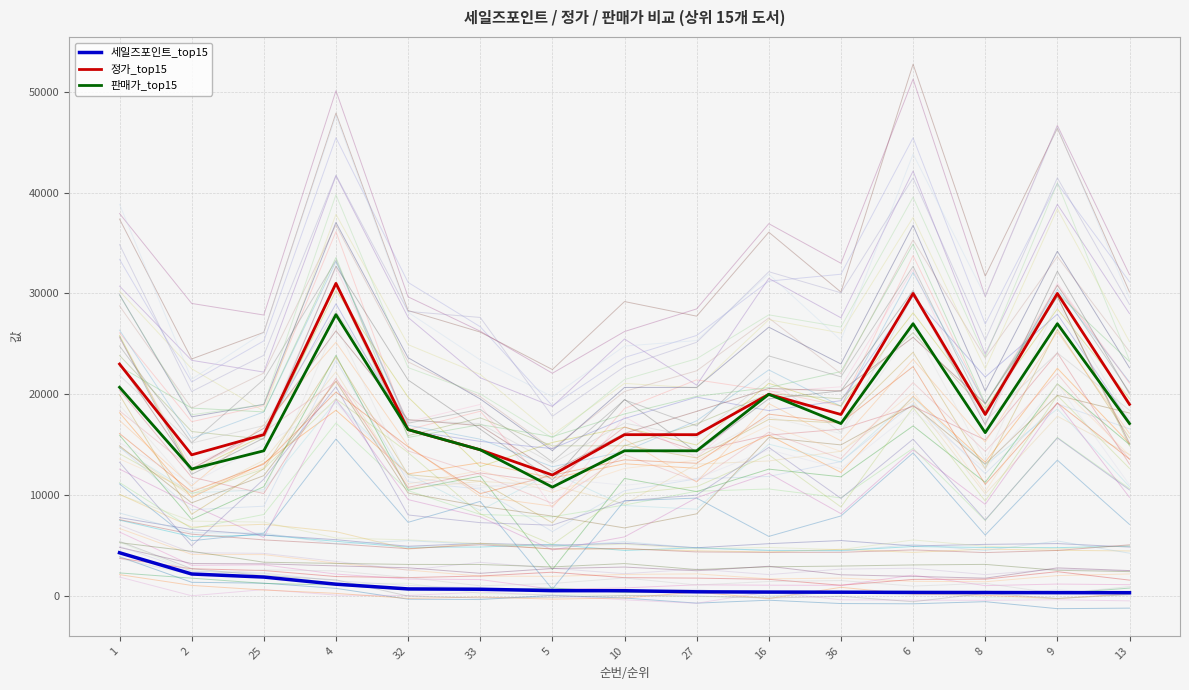

The value of 정가_top15 at 25 is 16000. True or false?

True